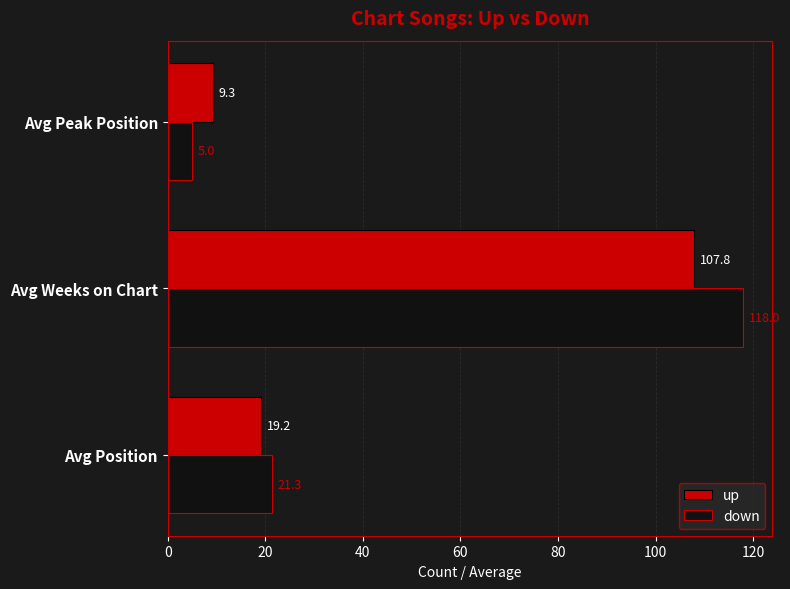

Which series has the largest range (max minus min)?

down